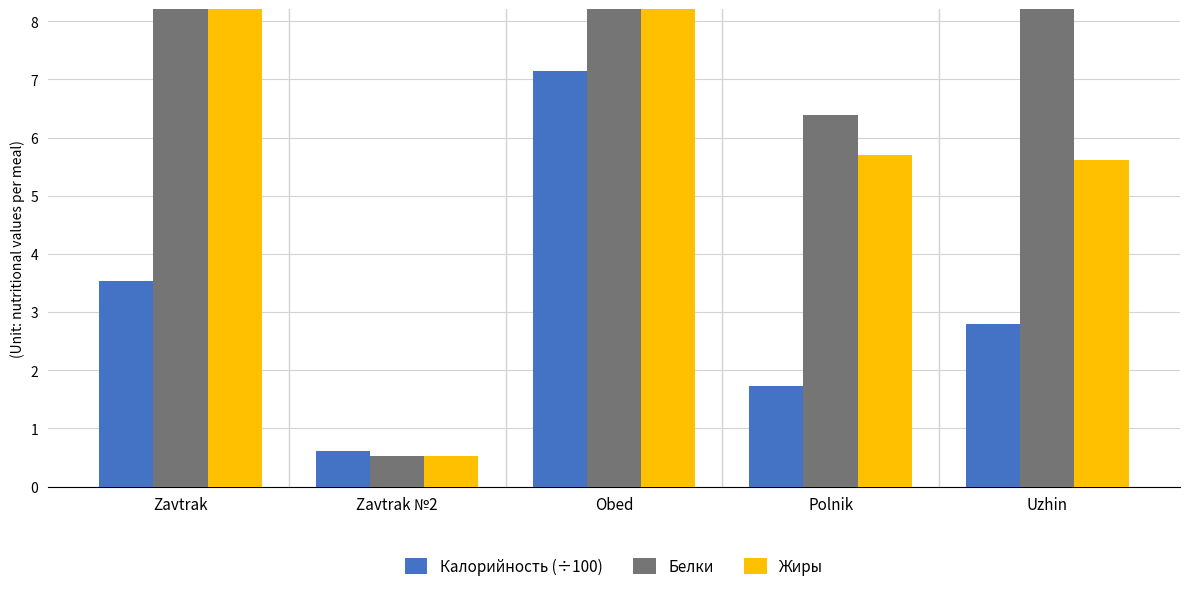

Which label corresponds to the smallest value in the chart?

Zavtrak №2